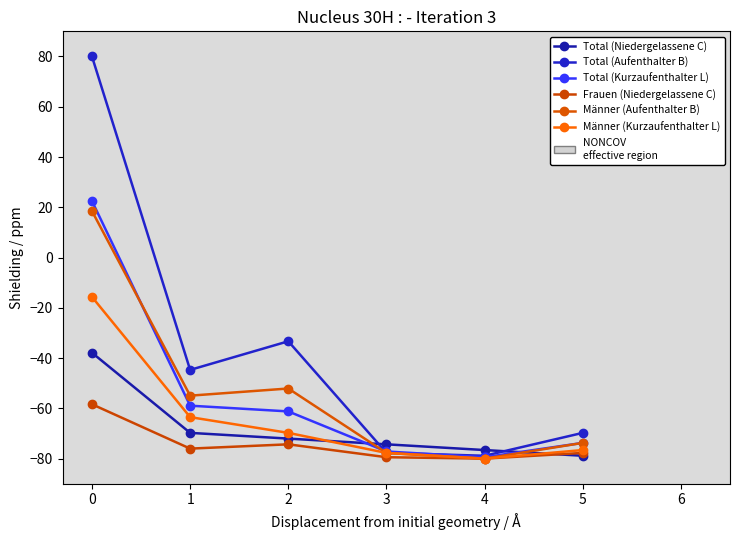

True or false: Männer (Kurzaufenthalter L) and Männer (Aufenthalter B) cross at least once.

False